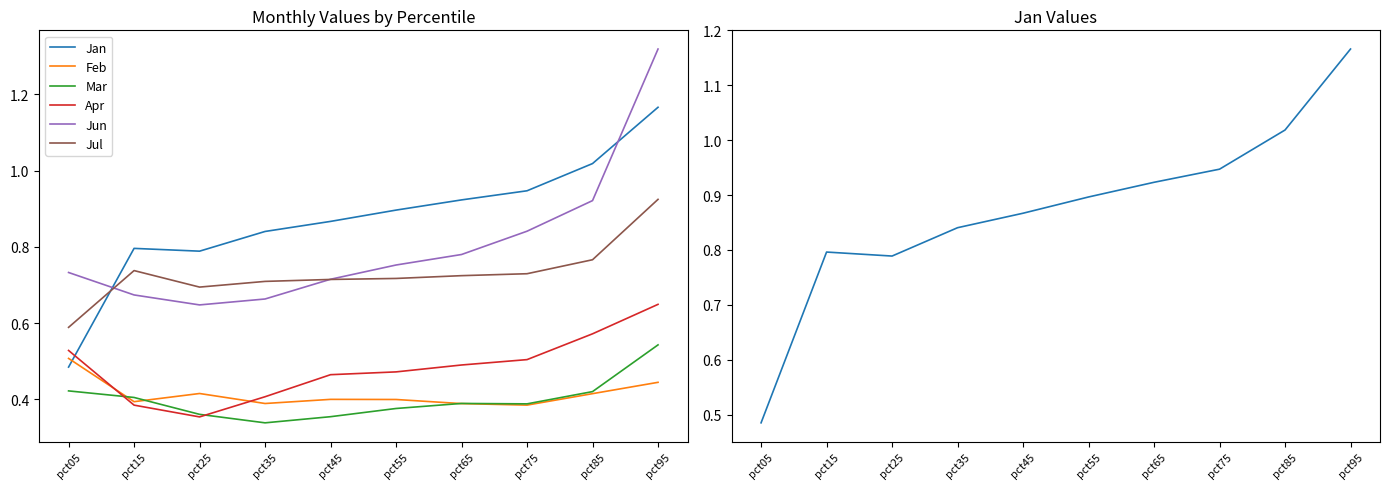

What is the average value of the Mar series?

0.4